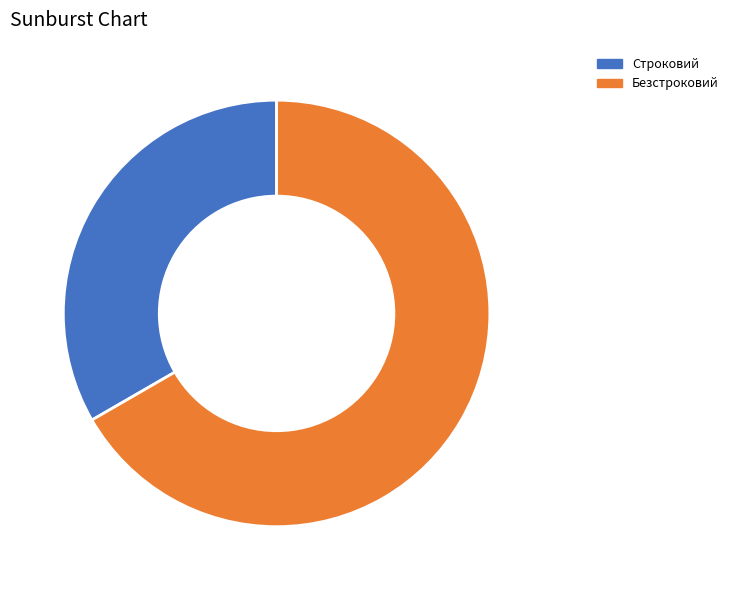

The Безстроковий slice represents 67% of the pie. True or false?

True